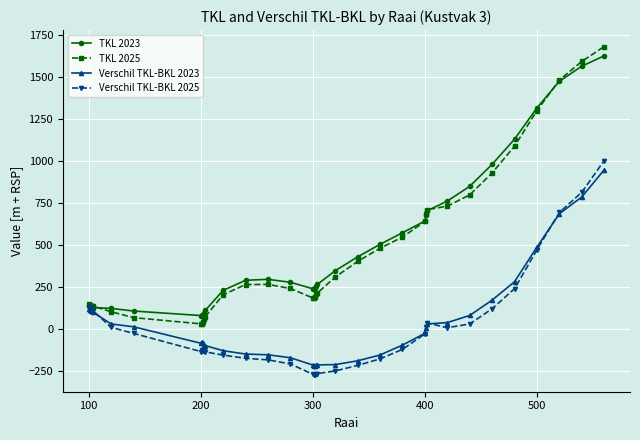

What is the value of the TKL 2025 point at the 13th from the left?

203.1